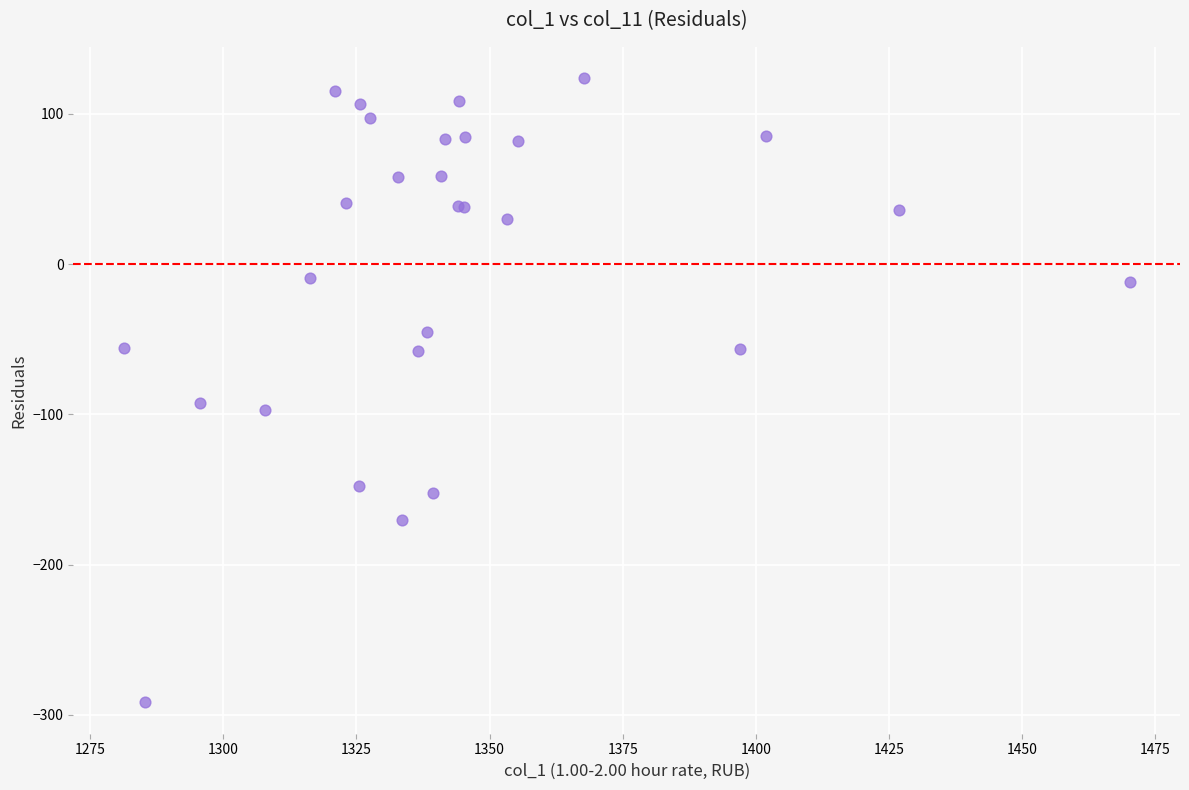

What Y value in the scatter plot is closest to -83?

-92.2